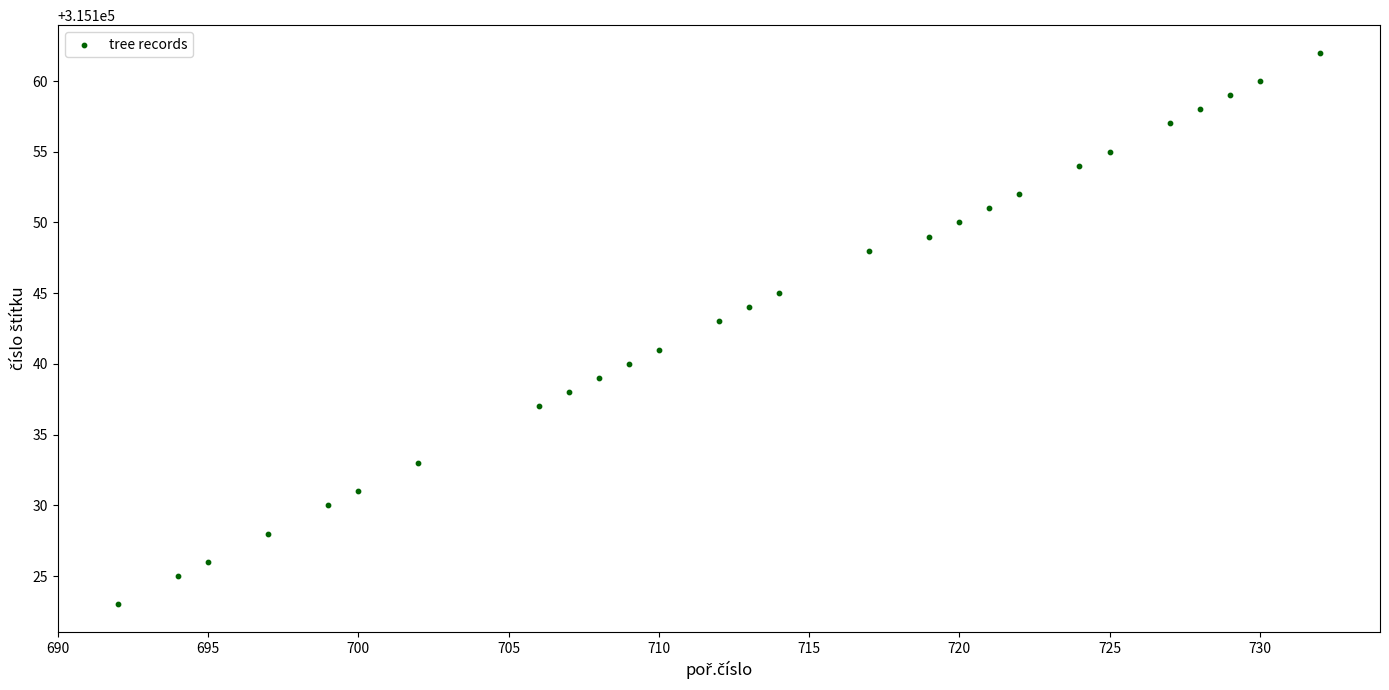

What is the range of X values (max minus min)?

40